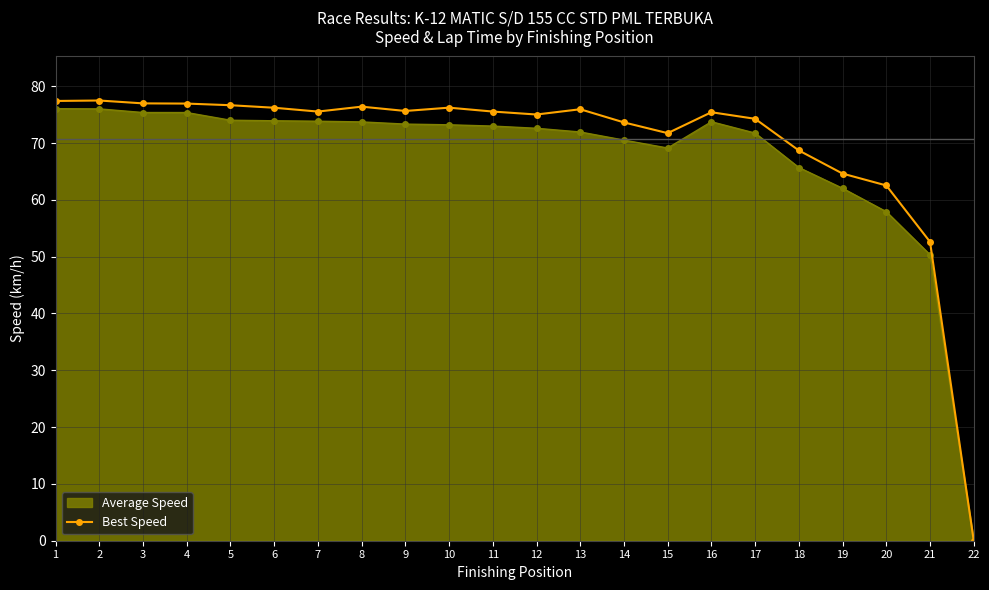

Is the value of Best Speed at 20 greater than the value of Average Speed at 18?

No